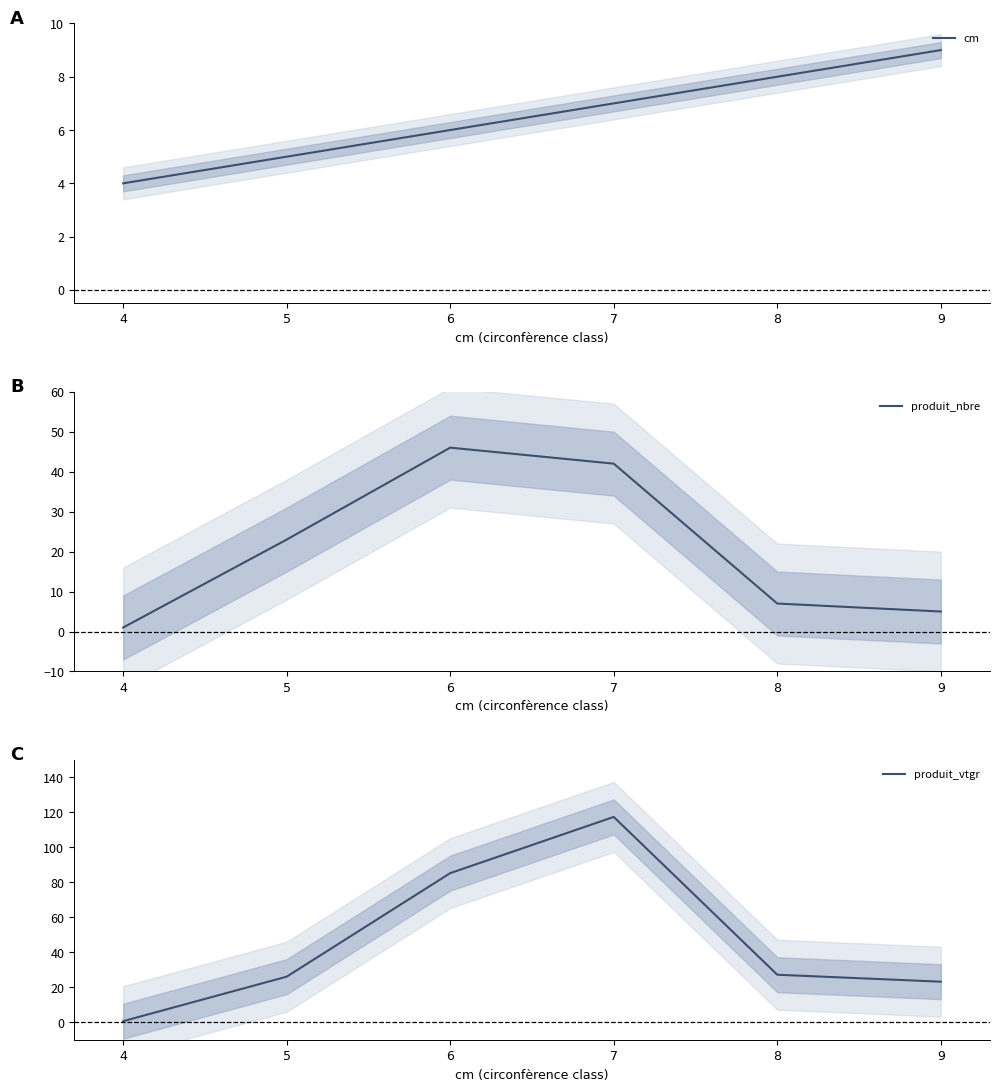

Does the chart display data point markers on the line(s)?

No